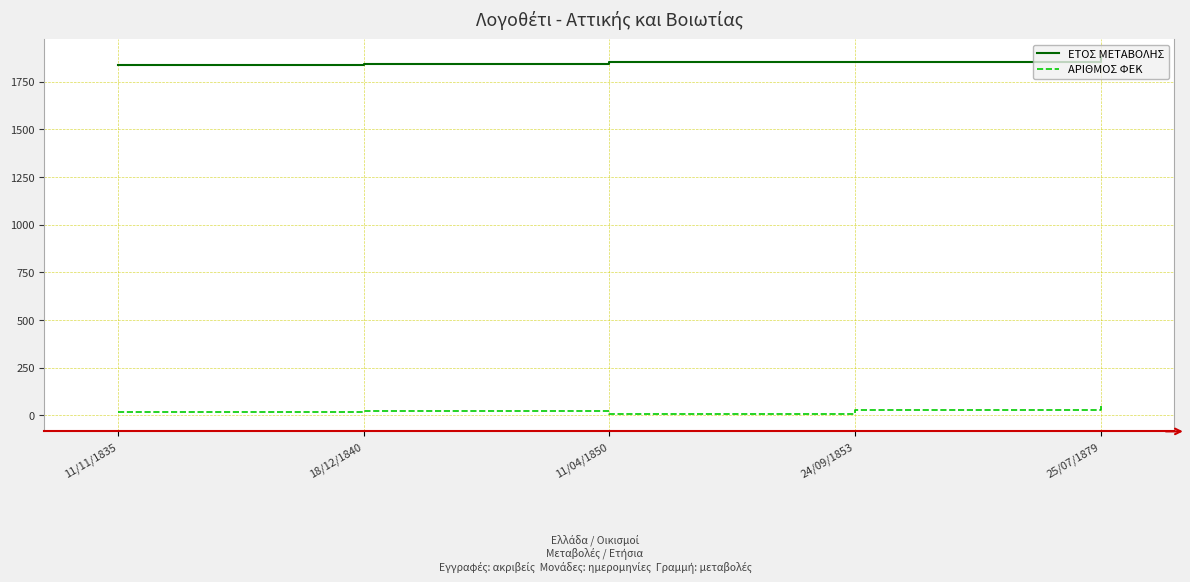

Is it true that ΕΤΟΣ ΜΕΤΑΒΟΛΗΣ equals 535 at 11/04/1850?

False